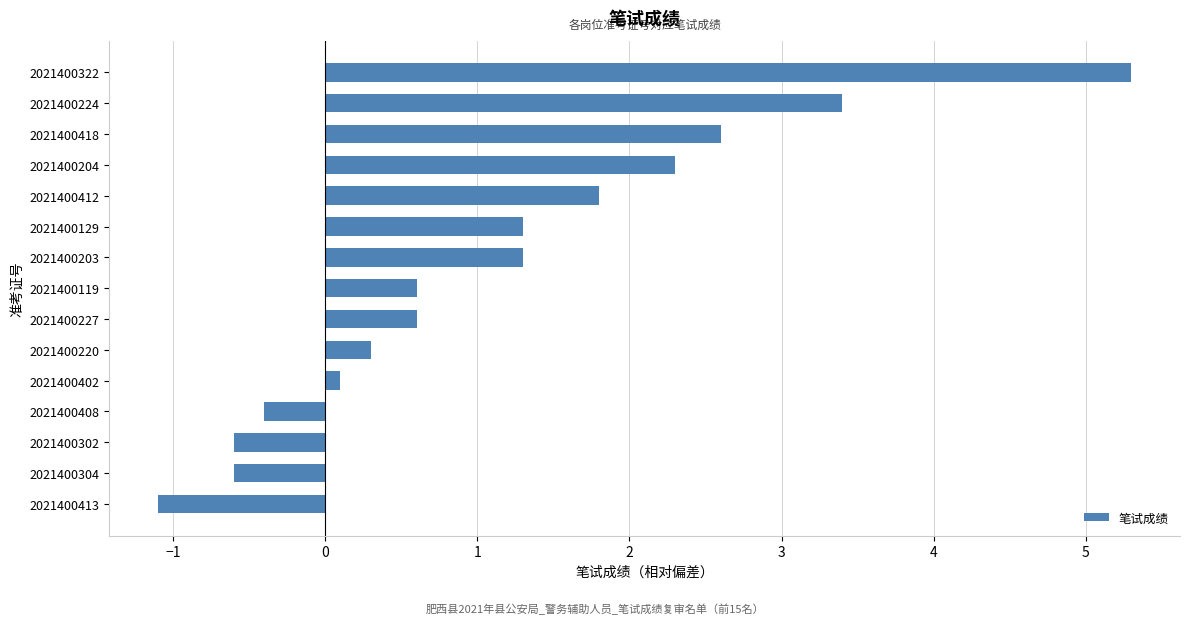

Reading bottom to top, what are all the values shown in this chart?

-1.1	-0.6	-0.6	-0.4	0.1	0.3	0.6	0.6	1.3	1.3	1.8	2.3	2.6	3.4	5.3